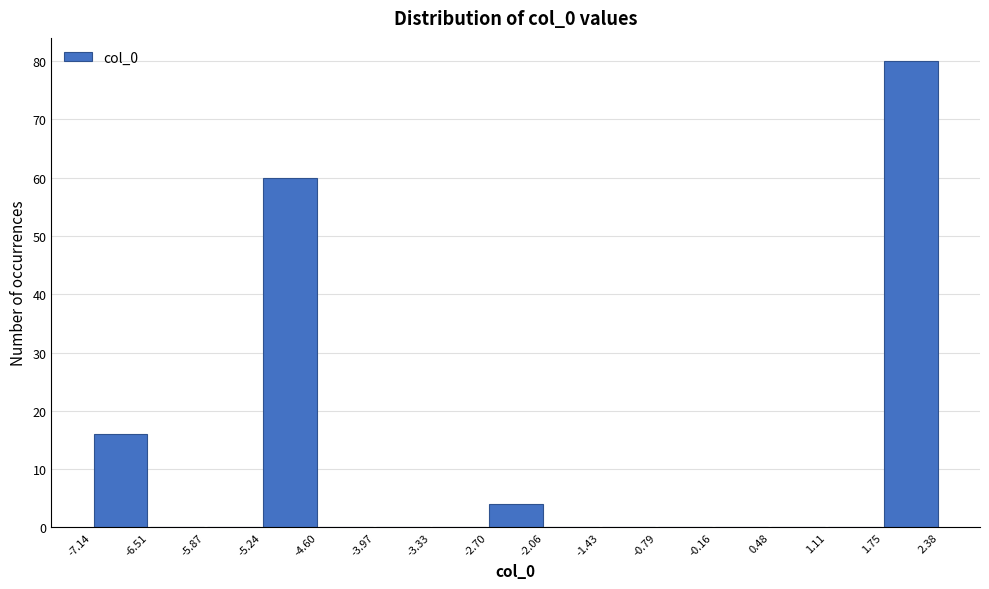

Reading left to right, transcribe this chart: for each bar, give the range it covers on the x-axis and its height. The values are not printed on the chart, so give them approximately, as read against the axis.

-7.14 to -6.51: 16
-6.51 to -5.87: 0
-5.87 to -5.24: 0
-5.24 to -4.60: 60
-4.60 to -3.97: 0
-3.97 to -3.33: 0
-3.33 to -2.70: 0
-2.70 to -2.06: 4
-2.06 to -1.43: 0
-1.43 to -0.79: 0
-0.79 to -0.16: 0
-0.16 to 0.48: 0
0.48 to 1.11: 0
1.11 to 1.75: 0
1.75 to 2.38: 80